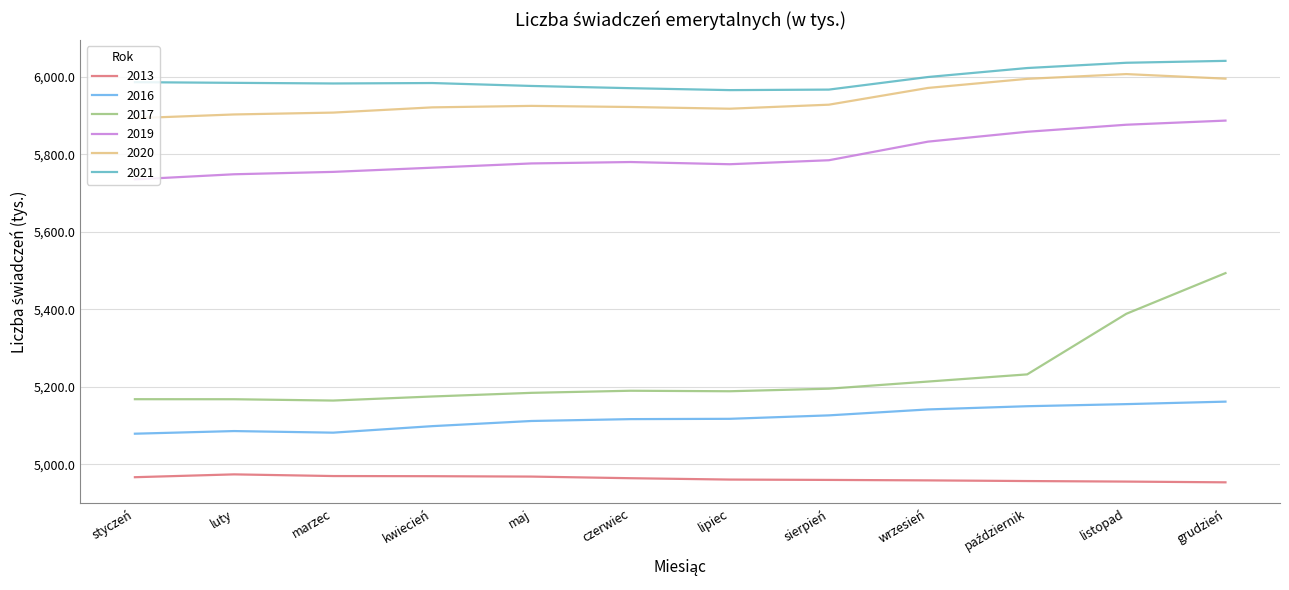

Is it true that 2021 equals 5976.3 at maj?

True